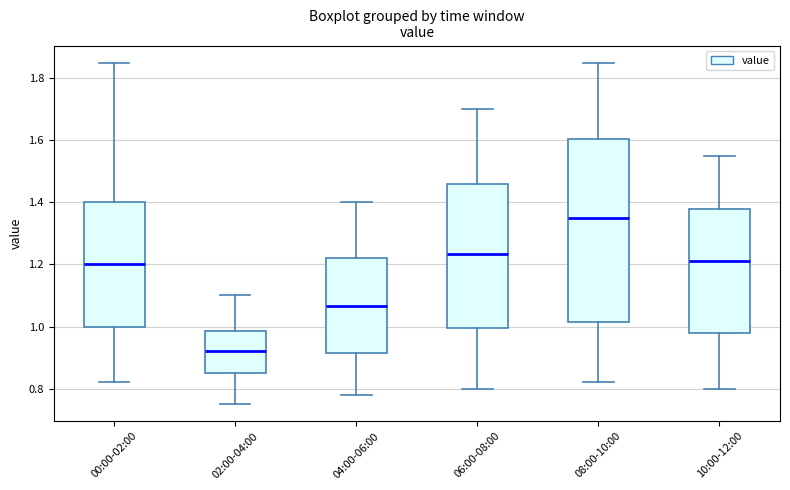

Reading left to right, read every box against the y-axis: the position of its median line, the range the box covers, and the ends of its whiskers. The values are not printed on the chart, so give them approximately, as read against the axis.

00:00-02:00: median 1.20, box 1.00 to 1.40, whiskers 0.82 to 1.86
02:00-04:00: median 0.92, box 0.86 to 0.98, whiskers 0.76 to 1.10
04:00-06:00: median 1.06, box 0.92 to 1.22, whiskers 0.78 to 1.40
06:00-08:00: median 1.24, box 1.00 to 1.46, whiskers 0.80 to 1.70
08:00-10:00: median 1.36, box 1.02 to 1.60, whiskers 0.82 to 1.86
10:00-12:00: median 1.22, box 0.98 to 1.38, whiskers 0.80 to 1.56